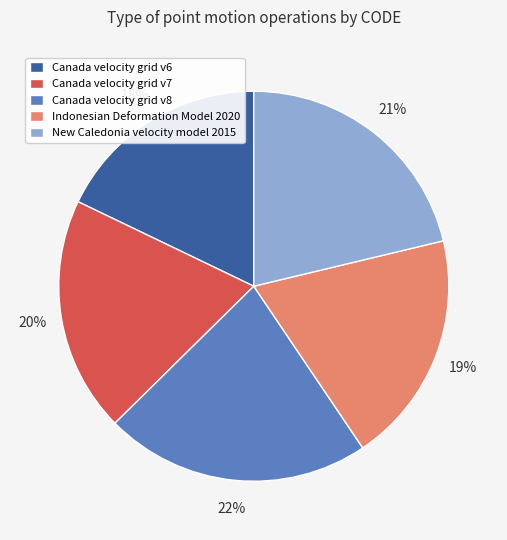

To the nearest percent, what is the average slice percentage?

20%